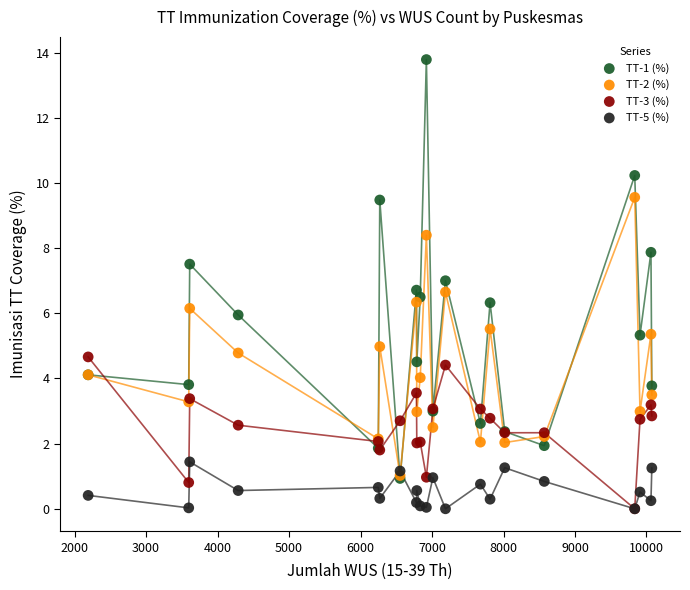

Which series reaches the maximum Y coordinate?

TT-1 (%)